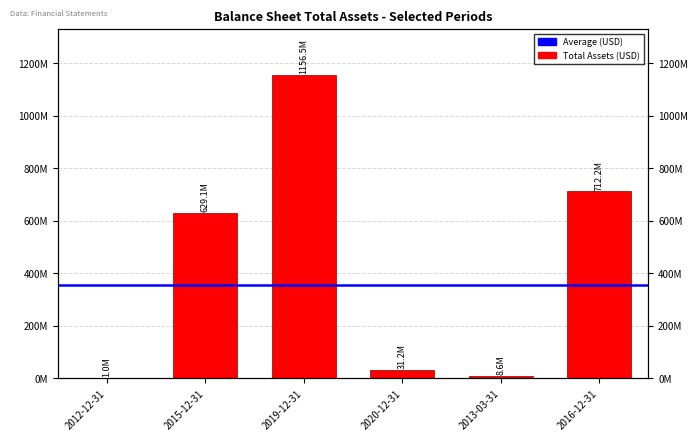

Rank the categories by value from lowest to highest.

2012-12-31, 2013-03-31, 2020-12-31, 2015-12-31, 2016-12-31, 2019-12-31